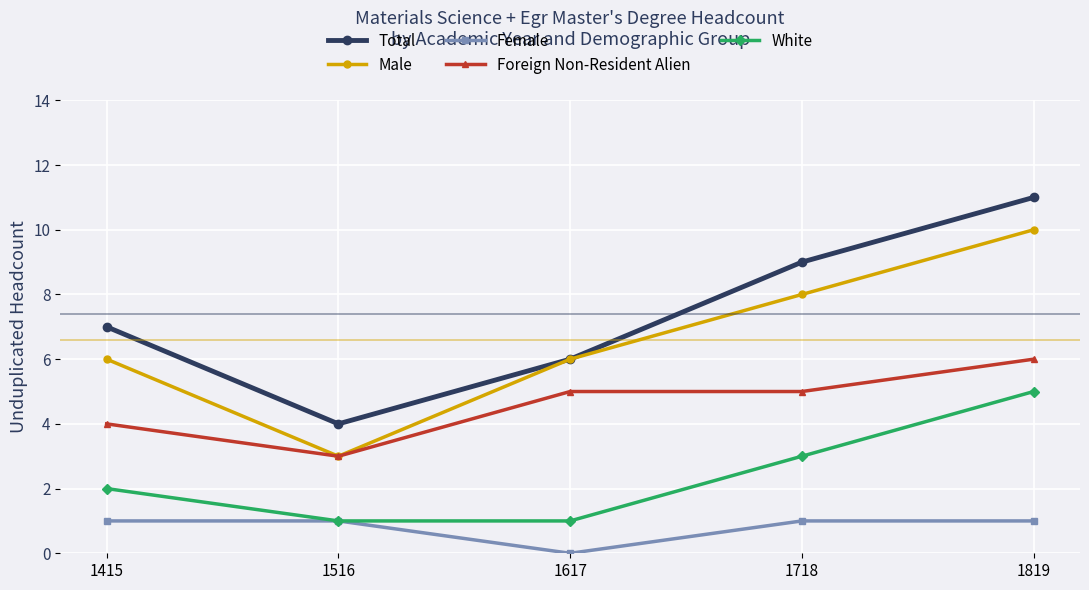

Which category has the highest value in the Total series?

1819